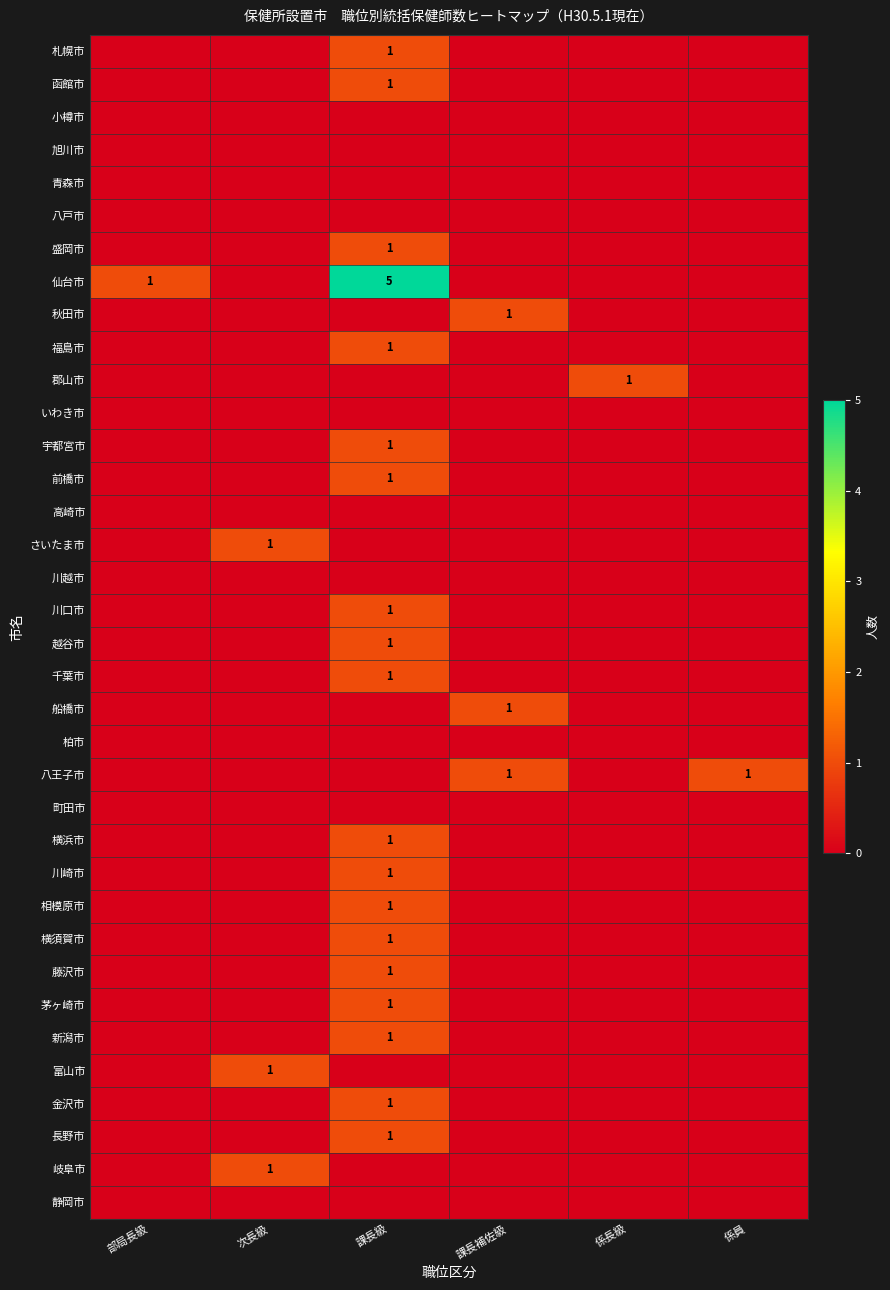

Is it true that 柏市 equals 0 at 部局長級?

True